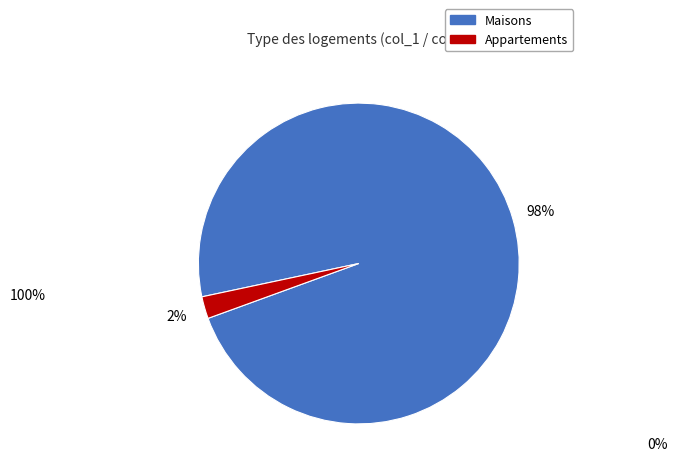

Is there a majority slice in this chart?

Yes